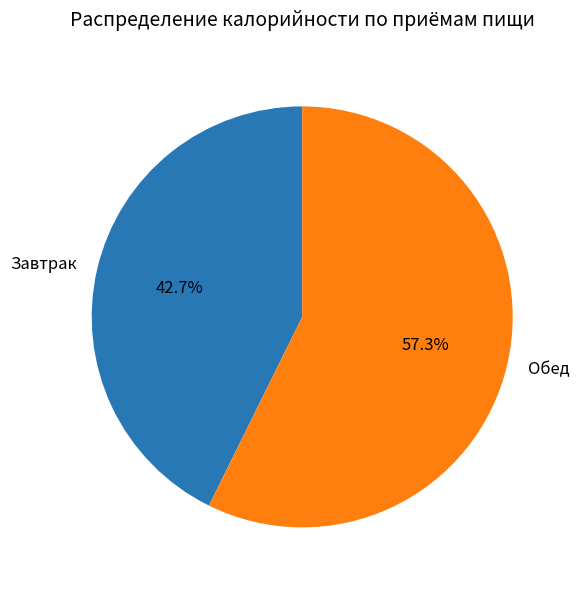

How many slices are in this pie chart?

2